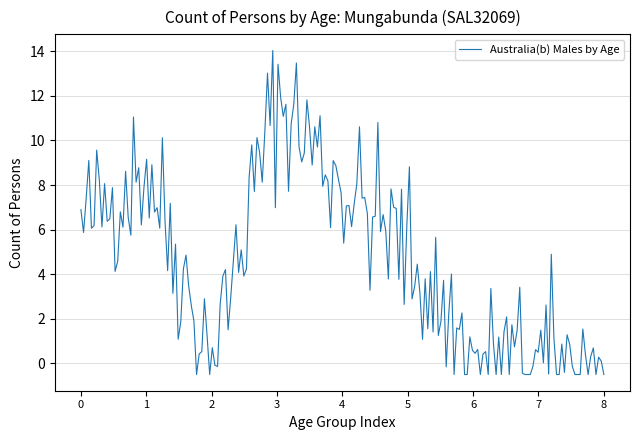

What is the greatest value displayed?

14.0